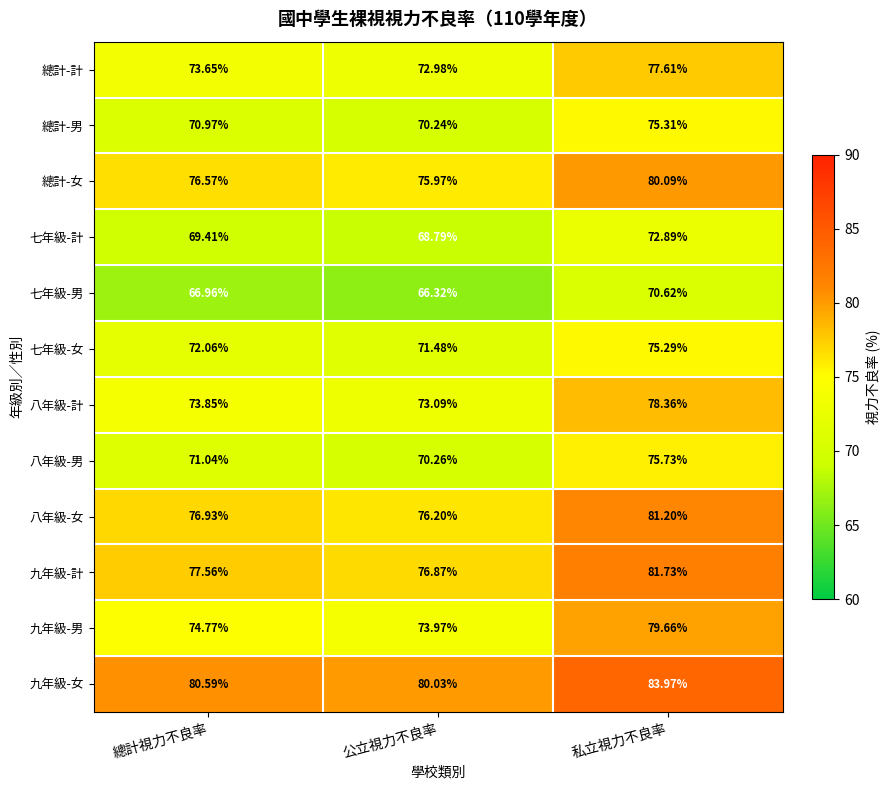

At which label is 八年級-計 closest to 75?

總計視力不良率